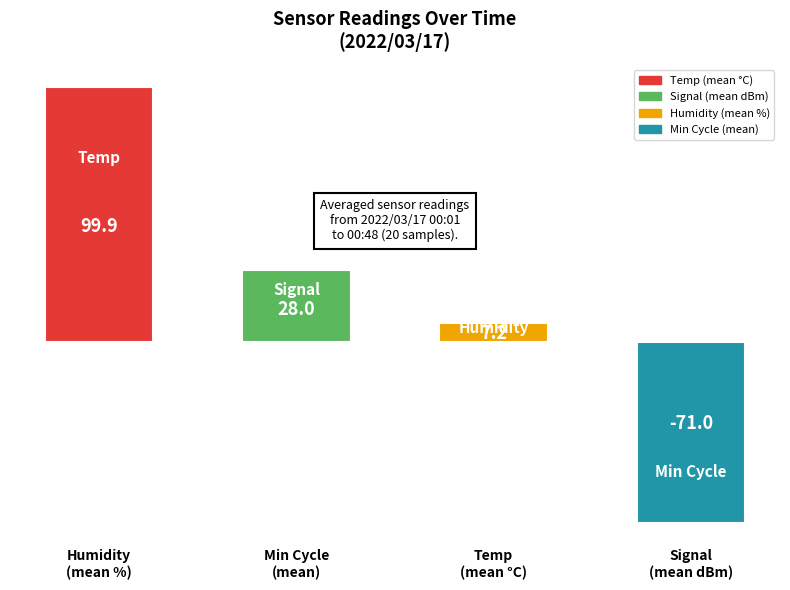

Which category has the highest value across all series?

Humidity
(mean %)